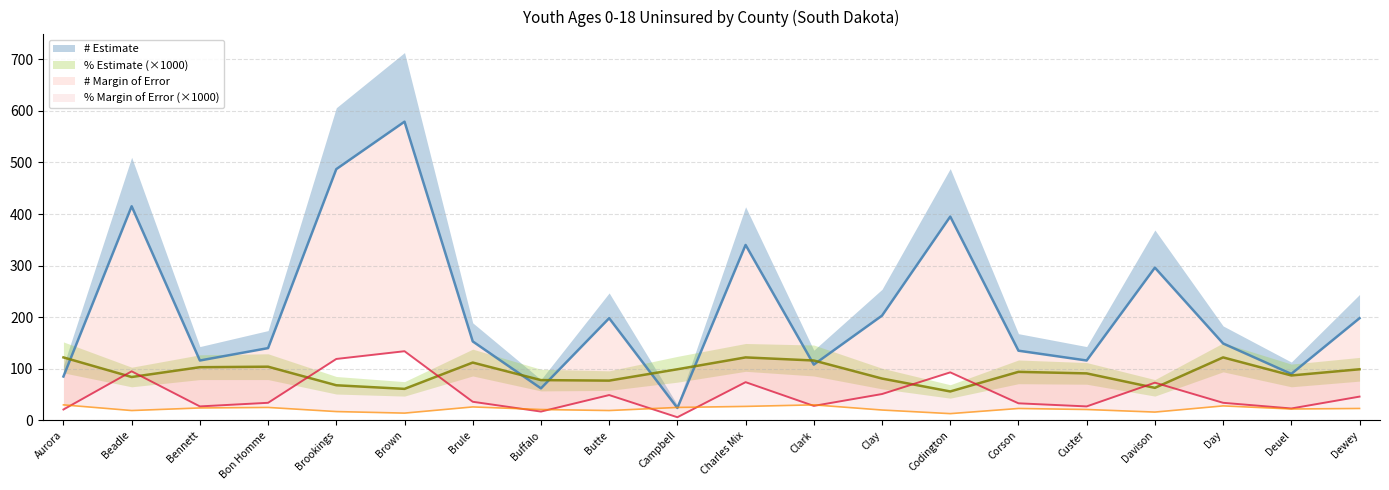

Reading right to left, list all the values displayed in this chart.

# Estimate: Dewey=198	Deuel=90	Day=149	Davison=296	Custer=116	Corson=135	Codington=395	Clay=203	Clark=108	Charles Mix=340	Campbell=24	Butte=198	Buffalo=62	Brule=153	Brown=579	Brookings=487	Bon Homme=140	Bennett=116	Beadle=415	Aurora=85
# Margin of Error (+/-): Dewey=46	Deuel=23	Day=34	Davison=73	Custer=27	Corson=33	Codington=93	Clay=51	Clark=28	Charles Mix=74	Campbell=6	Butte=49	Buffalo=17	Brule=36	Brown=134	Brookings=119	Bon Homme=34	Bennett=27	Beadle=95	Aurora=21
% Estimate: Dewey=99	Deuel=87	Day=122	Davison=63	Custer=91	Corson=94	Codington=56	Clay=81	Clark=116	Charles Mix=122	Campbell=99	Butte=77	Buffalo=78	Brule=112	Brown=61	Brookings=68	Bon Homme=104	Bennett=103	Beadle=84	Aurora=122
% Margin of Error (+/-): Dewey=23	Deuel=22	Day=28	Davison=16	Custer=21	Corson=23	Codington=13	Clay=20	Clark=30	Charles Mix=27	Campbell=25	Butte=19	Buffalo=21	Brule=26	Brown=14	Brookings=17	Bon Homme=25	Bennett=24	Beadle=19	Aurora=30